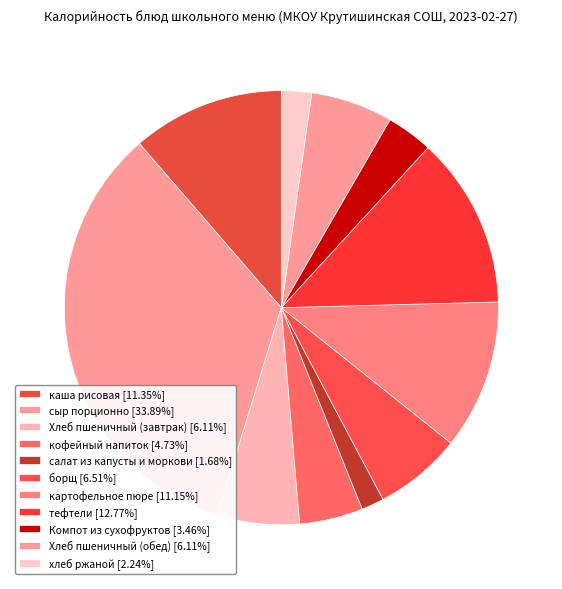

How many segments does this pie chart have?

11